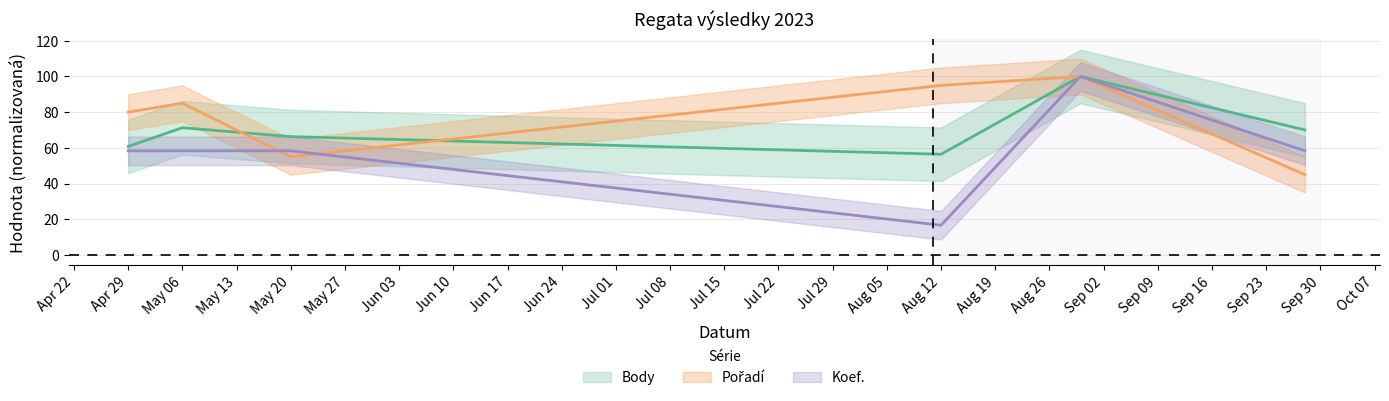

What is the sum of all Pořadí values?

460.0